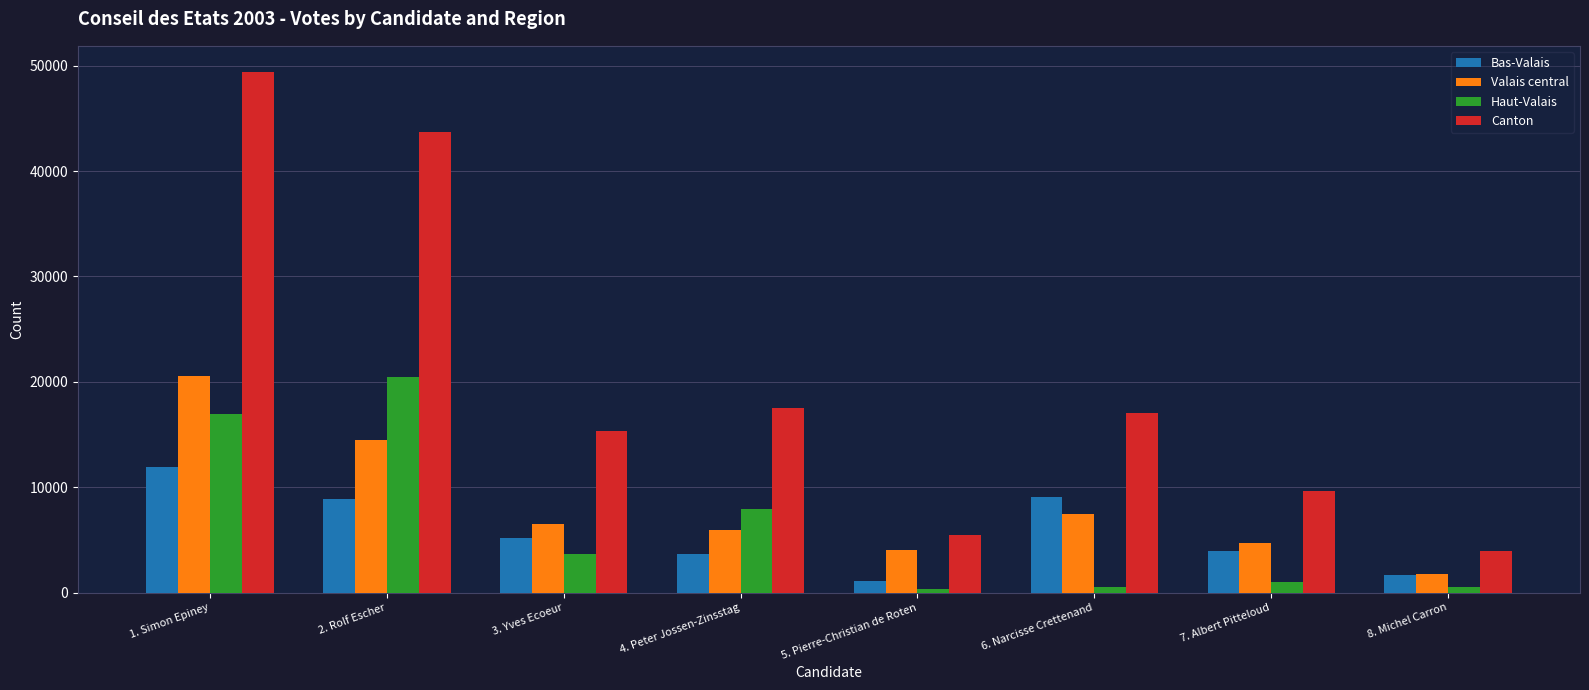

What is the sum of all Haut-Valais values?

51267